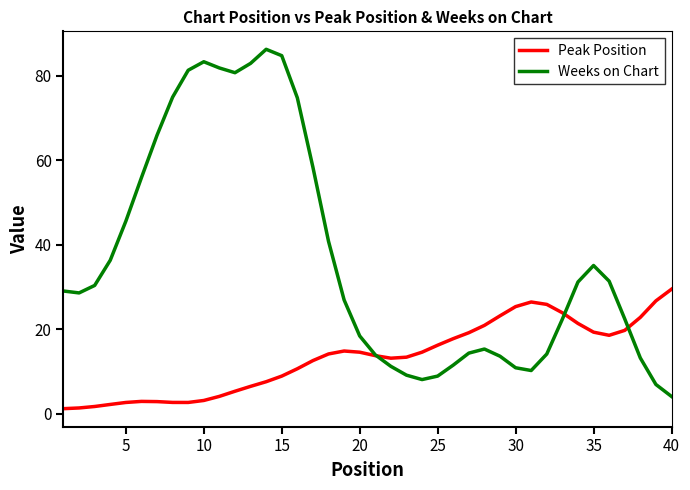

Does the chart have visible grid lines?

No